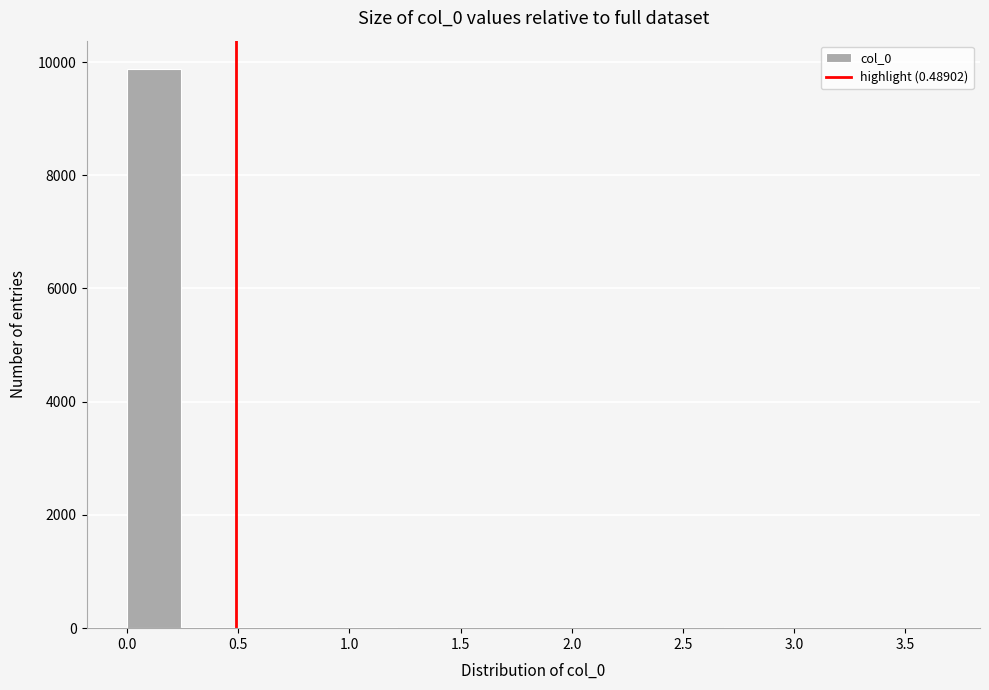

What is the height of the bar covering 0.00 to 0.25 on the x-axis? Neither the bar edges nor the heights are printed on the chart, so give them approximately, as read against the axes.

9800